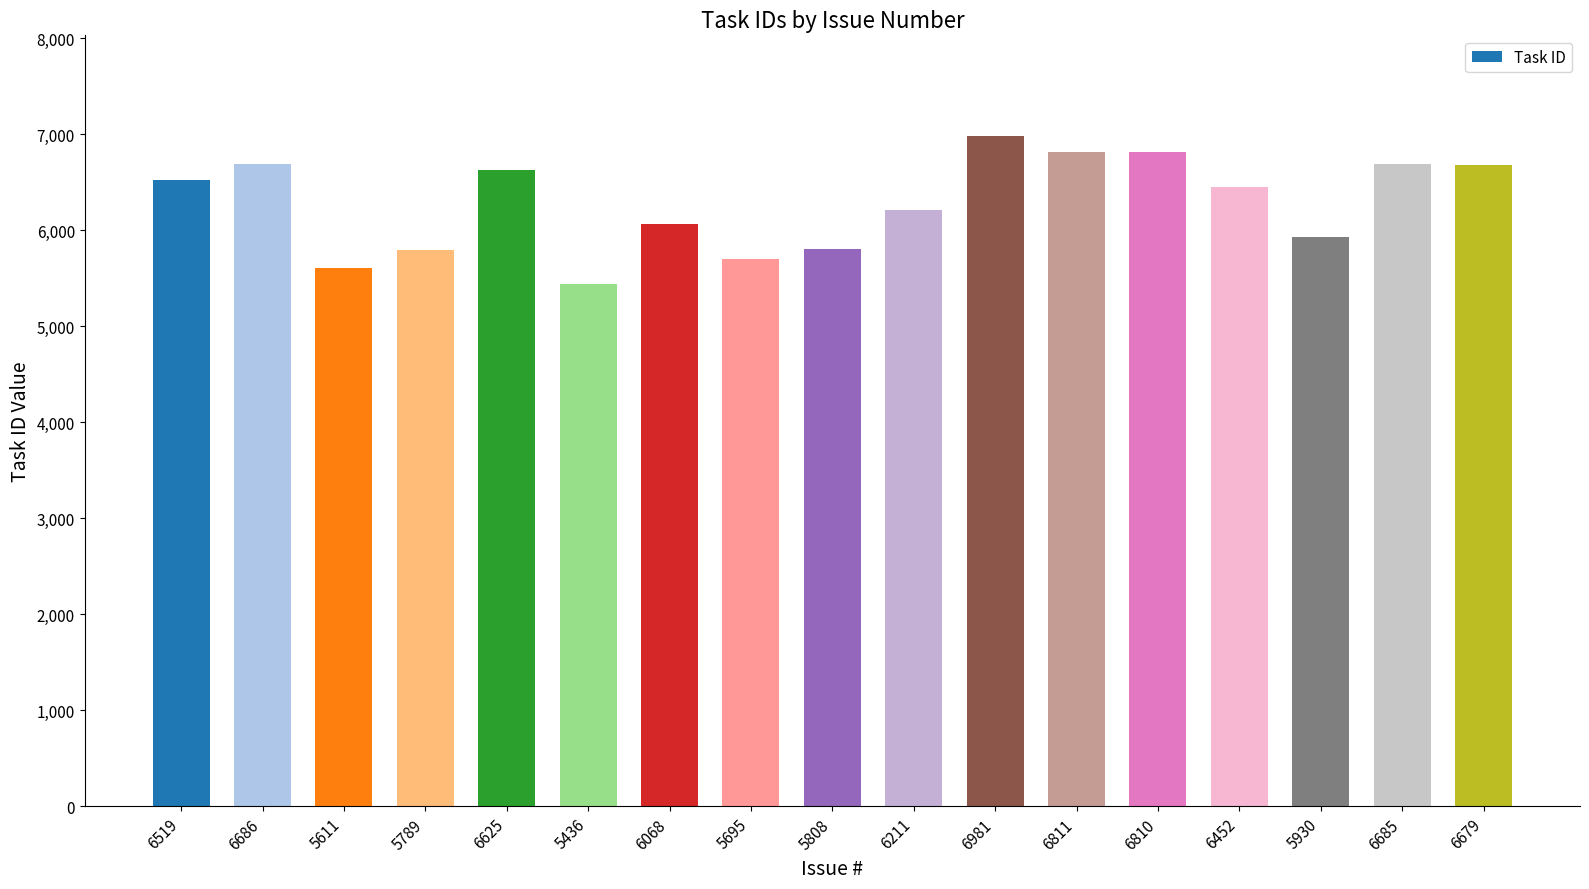

What is the label of the 8th bar from the right?

6211